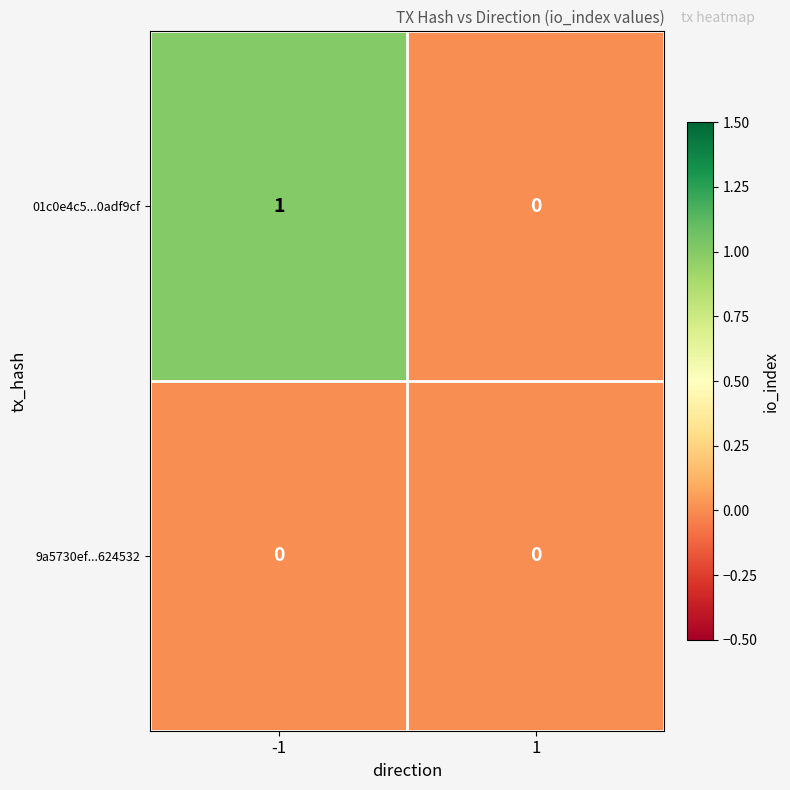

Between -1 and 1, which series saw the biggest shift?

01c0e4c5...0adf9cf